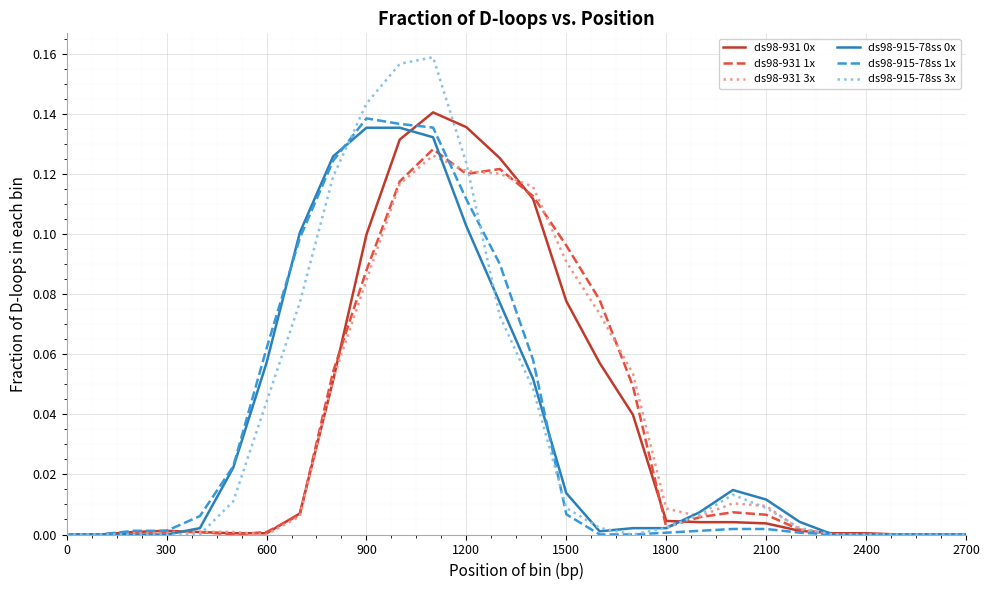

Which series has the widest spread of values?

ds98-915-78ss 3x